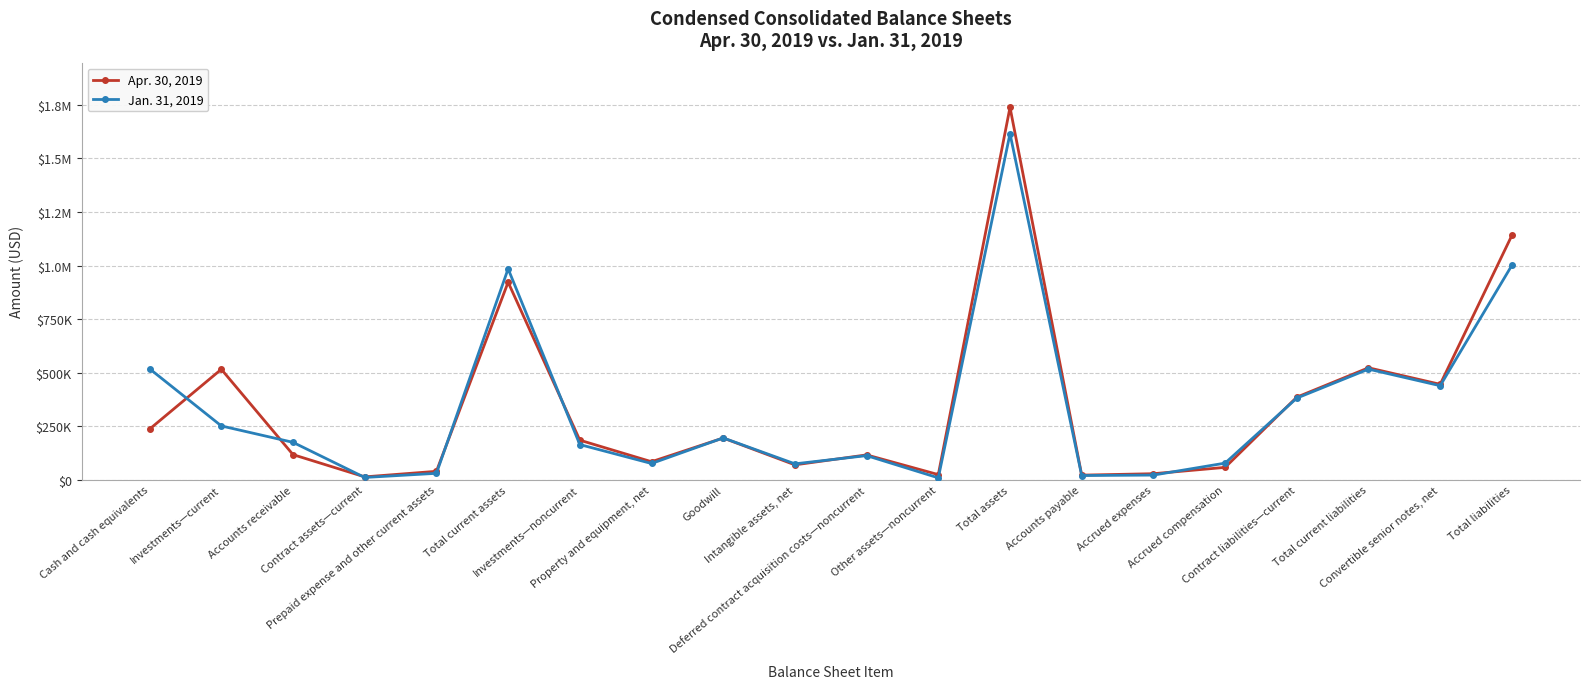

What are all the series names shown in the legend?

Apr. 30, 2019, Jan. 31, 2019